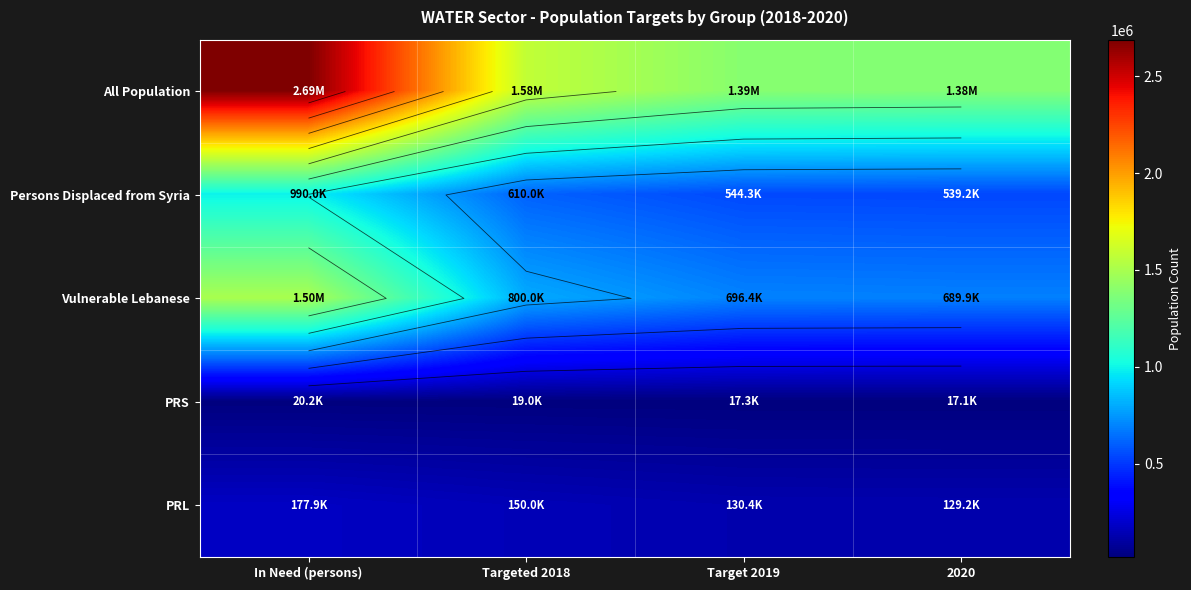

Which series changed the most between Target 2019 and 2020?

All Population